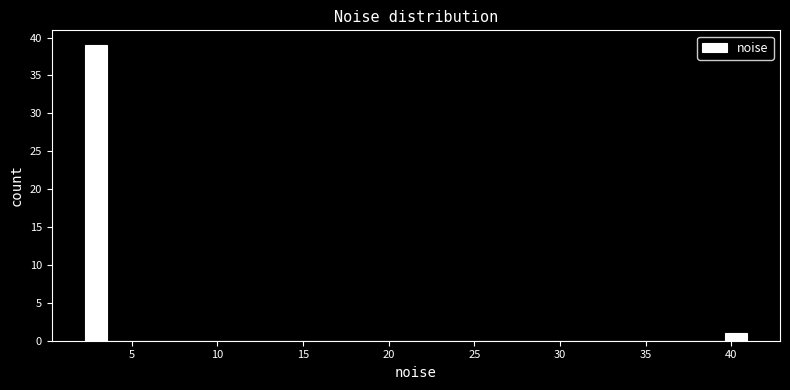

Read against the x-axis, roughly where is the centre of the tallest bar?

3.0